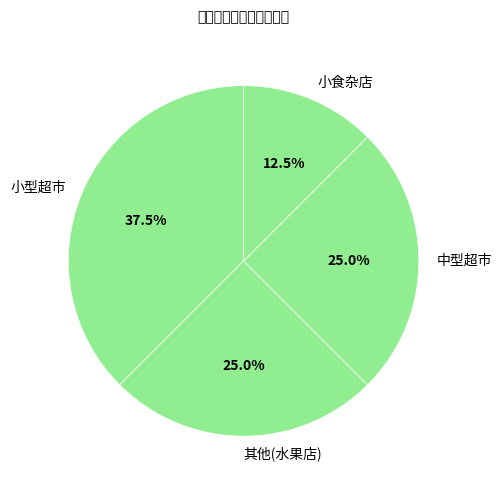

Combined, do 中型超市 and 小型超市 account for over 50%?

Yes